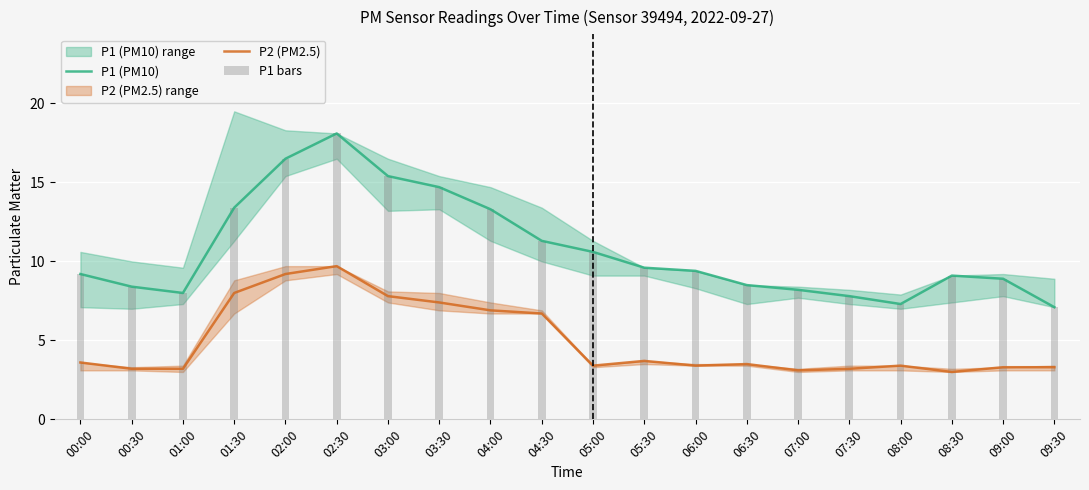

At which category is the sum across all series the highest?

02:30